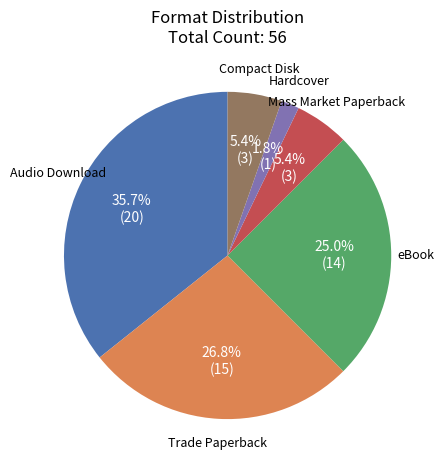

How many segments does this pie chart have?

6